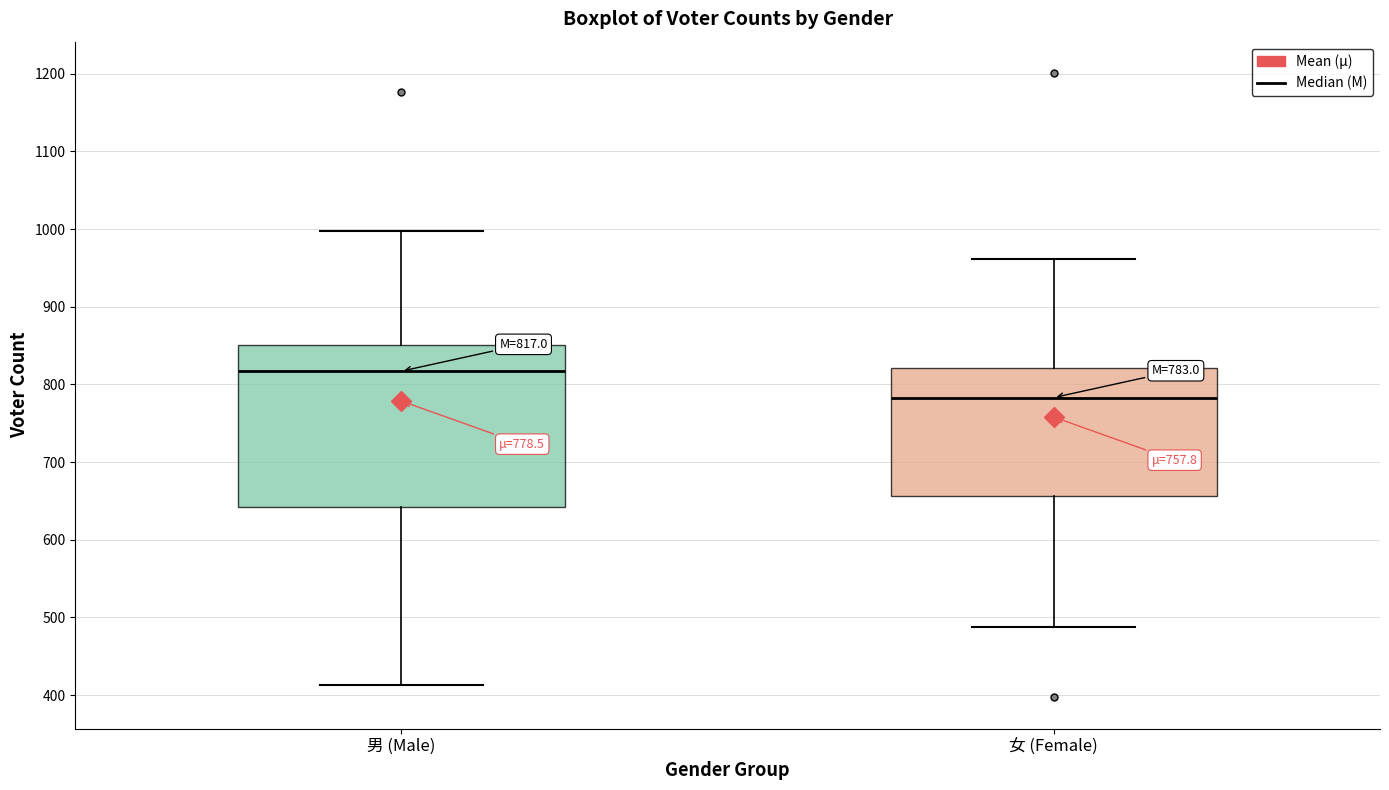

Which box is the tallest, from its lower edge to its upper edge?

男 (Male)